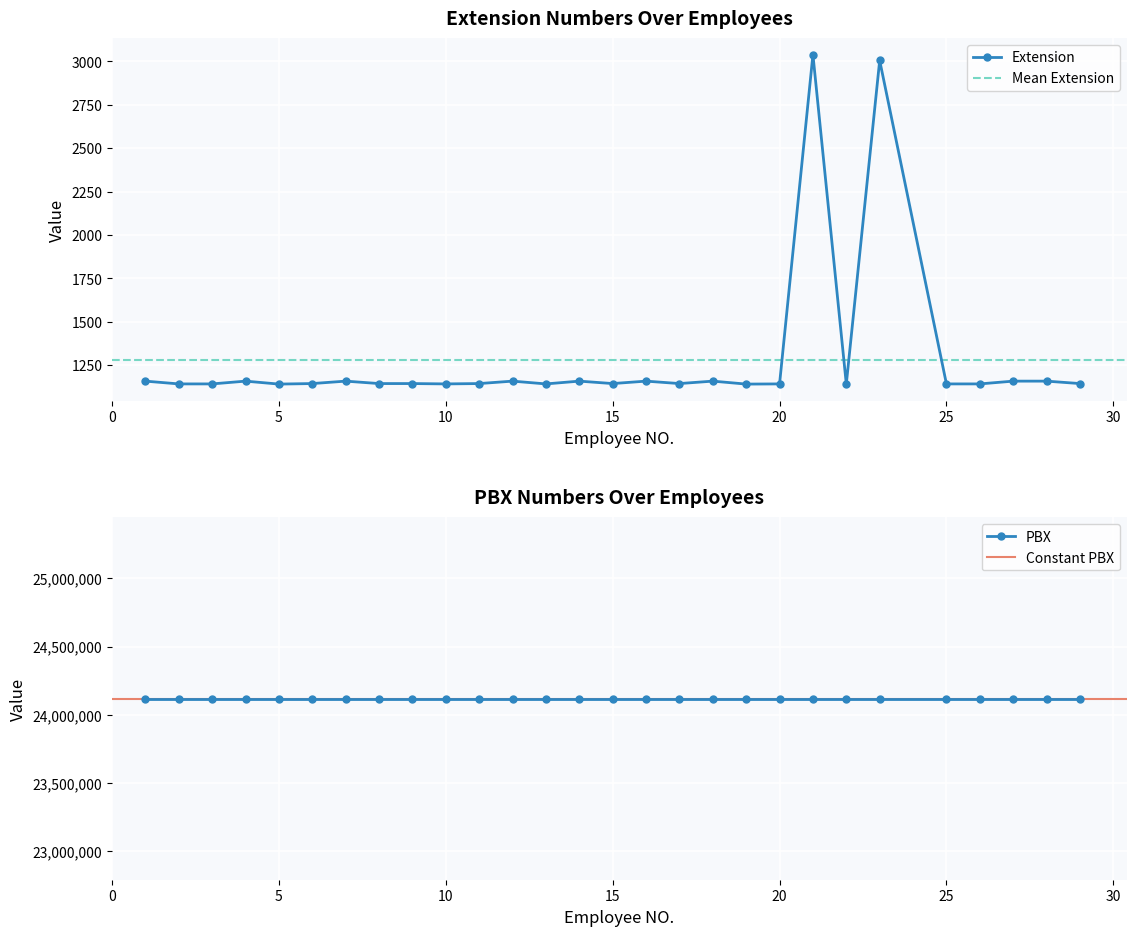

At which category does the chart reach its peak across all series?

21